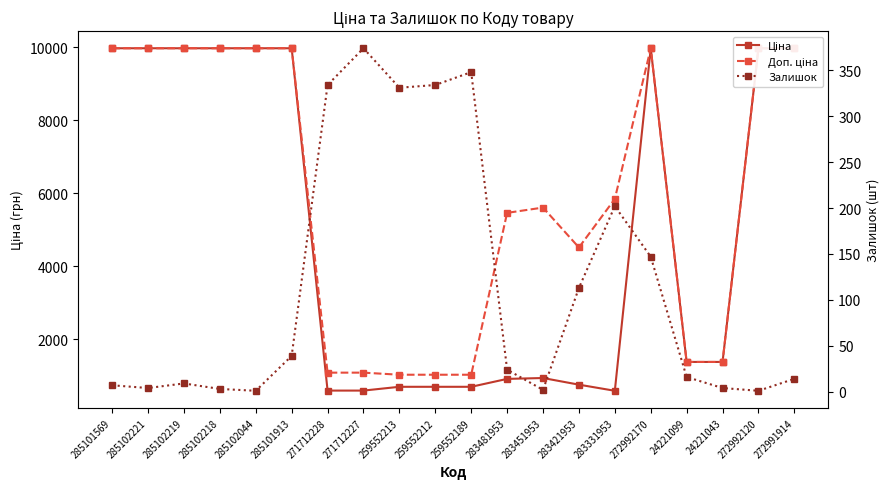

What is the difference between the Ціна values at 285102219 and 259552189?

9281.3